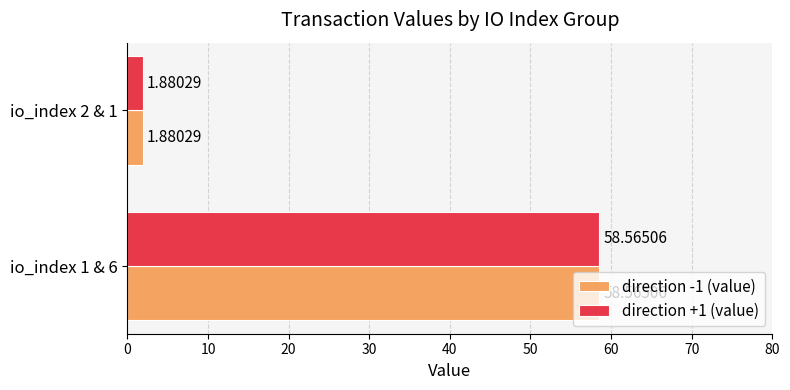

Is the value of direction -1 (value) at io_index 2 & 1 greater than the value of direction +1 (value) at io_index 1 & 6?

No